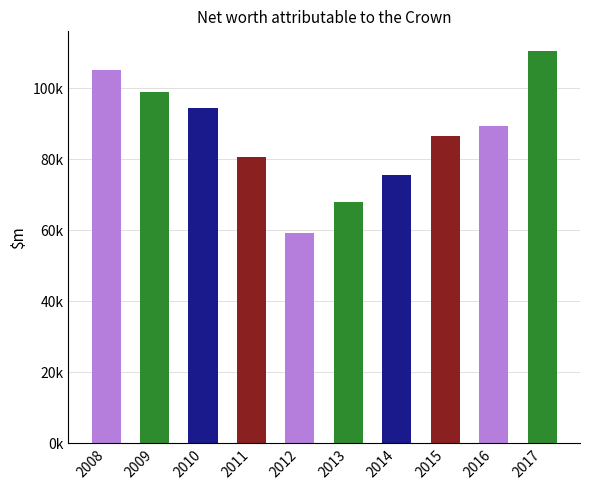

What is the smallest value displayed?

59348